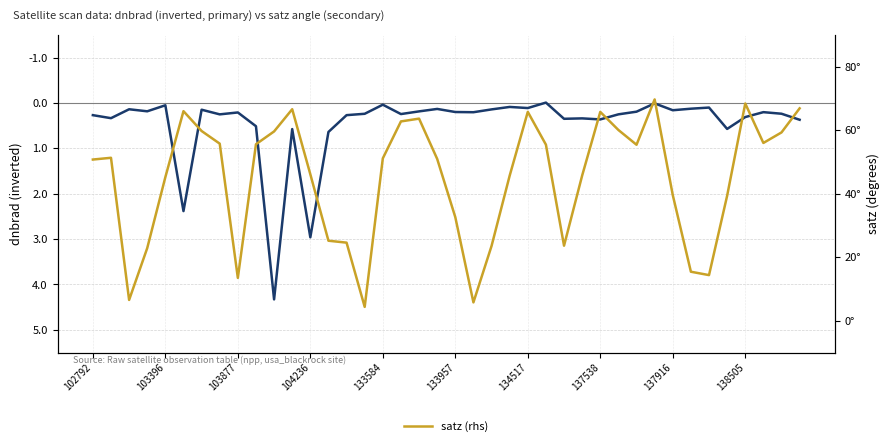

How many distinct data groups are displayed?

2